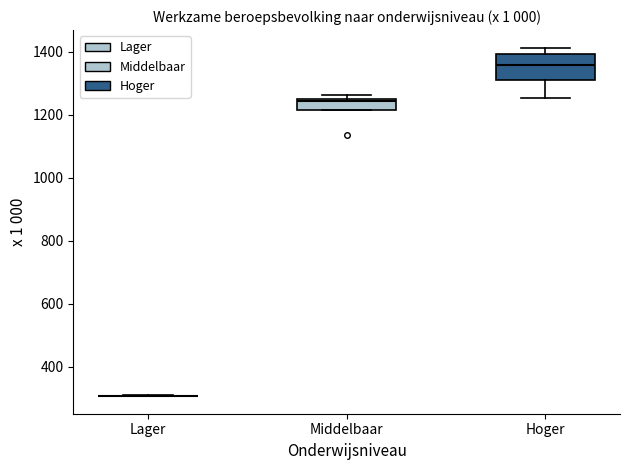

Which box is the tallest, from its lower edge to its upper edge?

Hoger